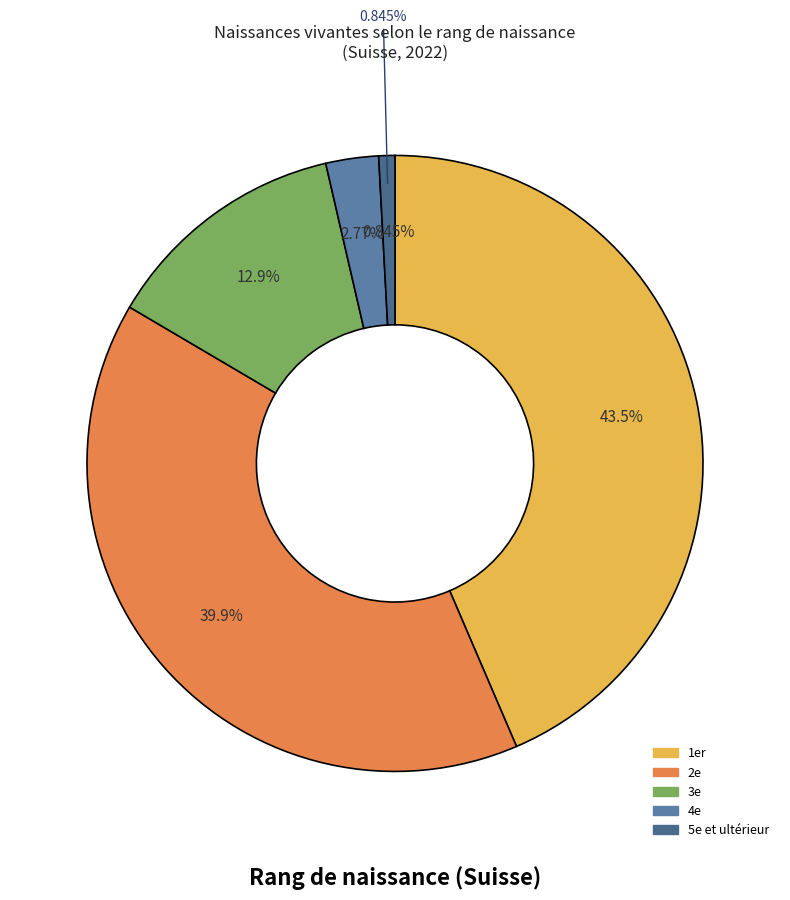

Is it true that 2e is 40% of the pie?

True